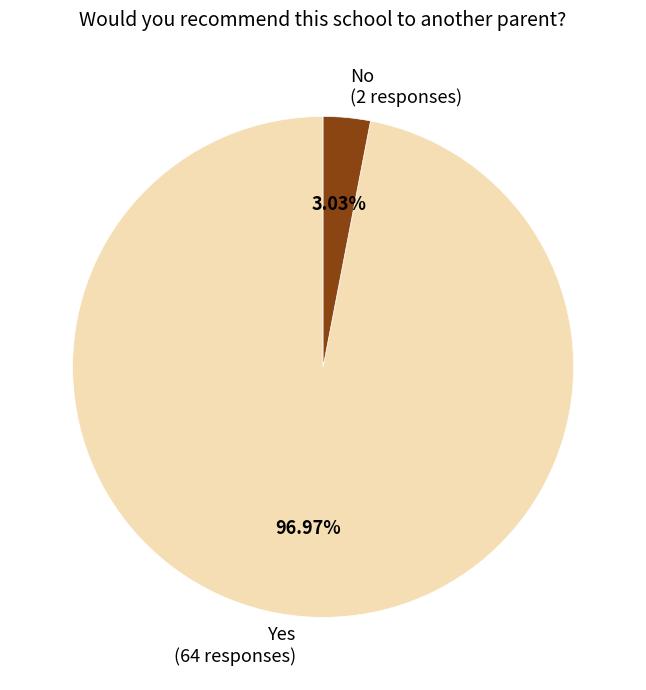

Rank the categories by value from lowest to highest.

No (2 responses), Yes (64 responses)